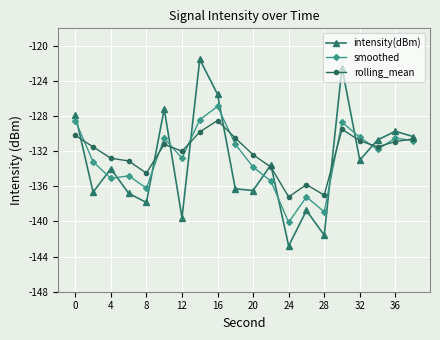

What is the greatest value displayed?

-121.5